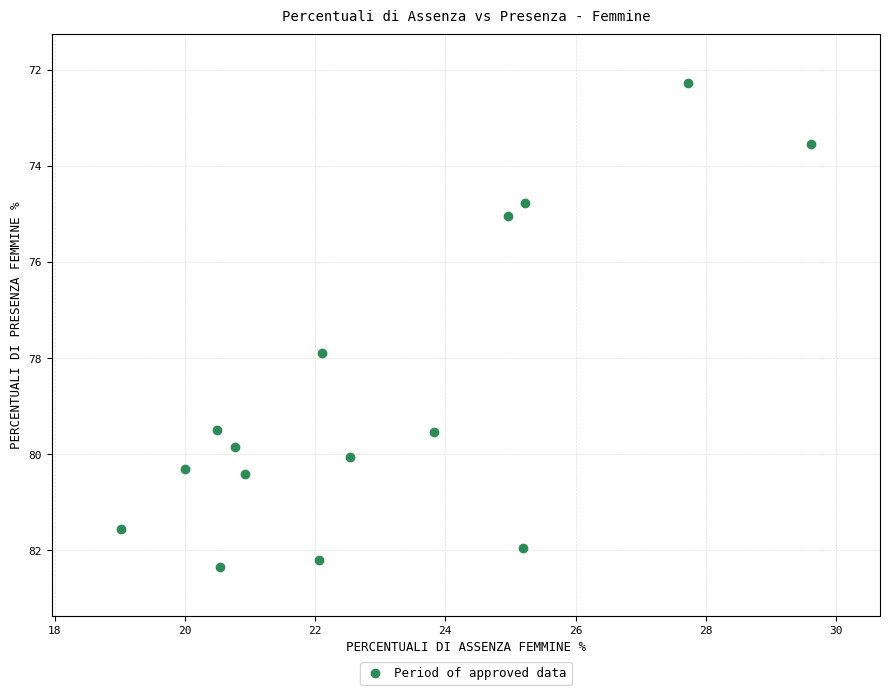

What Y value in the scatter plot is closest to 77?

77.9